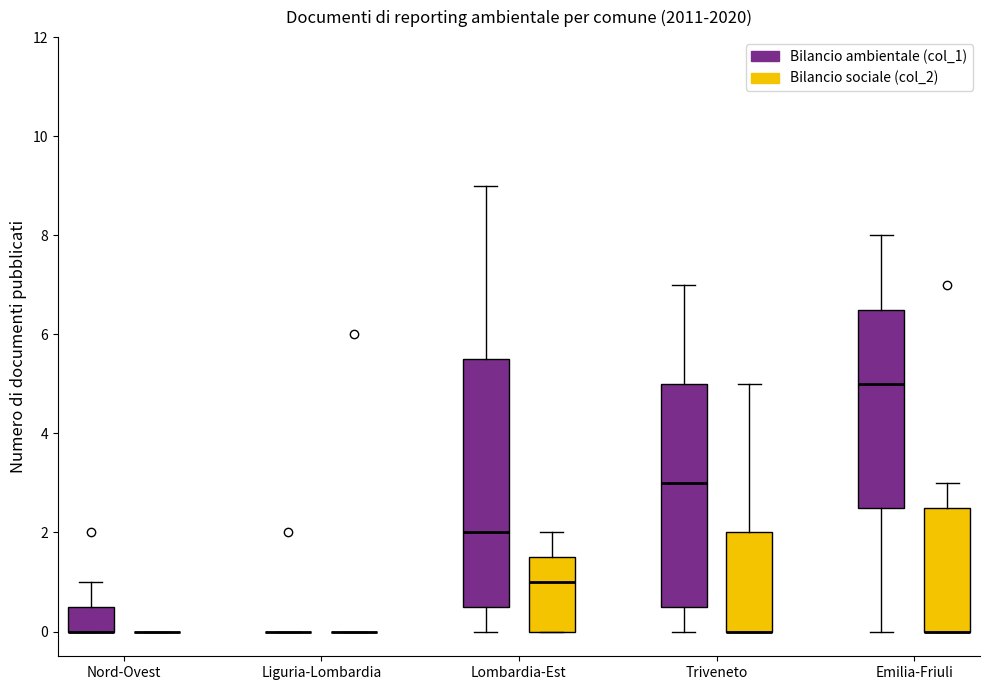

Where does the upper whisker of the box for Emilia-Friuli (Bilancio ambientale (col_1)) end on the y-axis? The values are not printed on the chart, so give them approximately, as read against the axis.

8.0